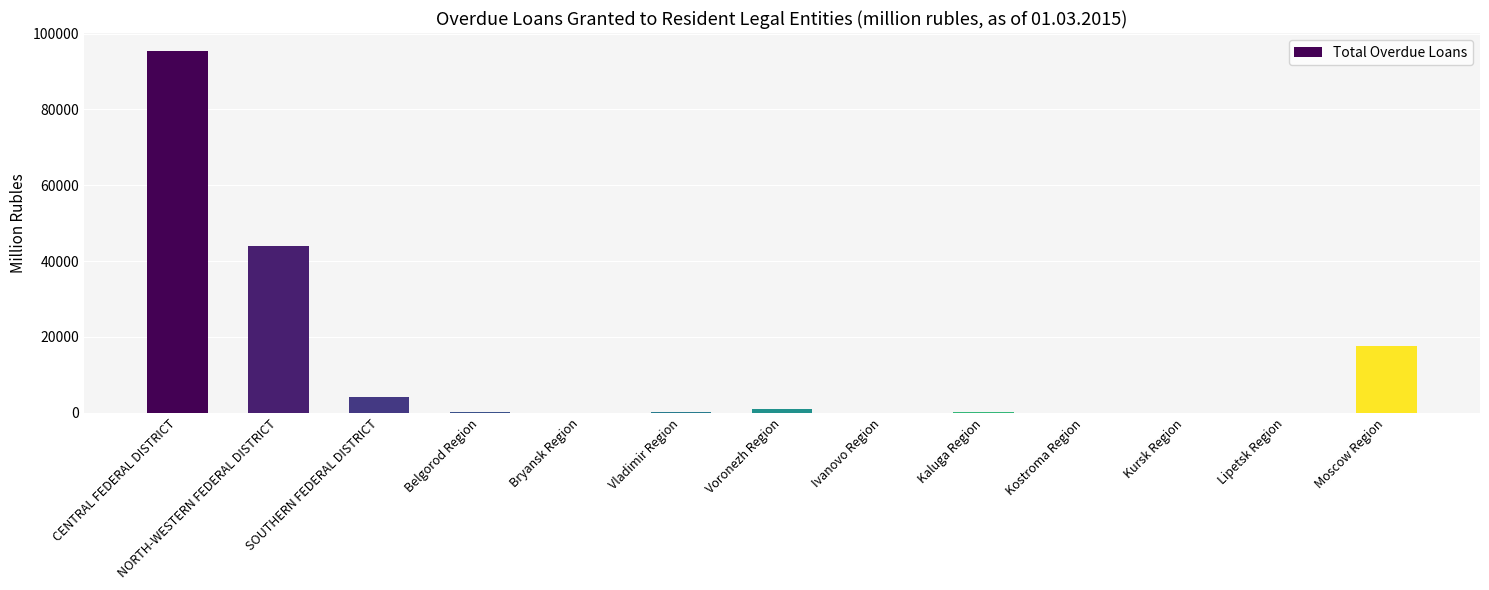

The value at Bryansk Region is 32. True or false?

True